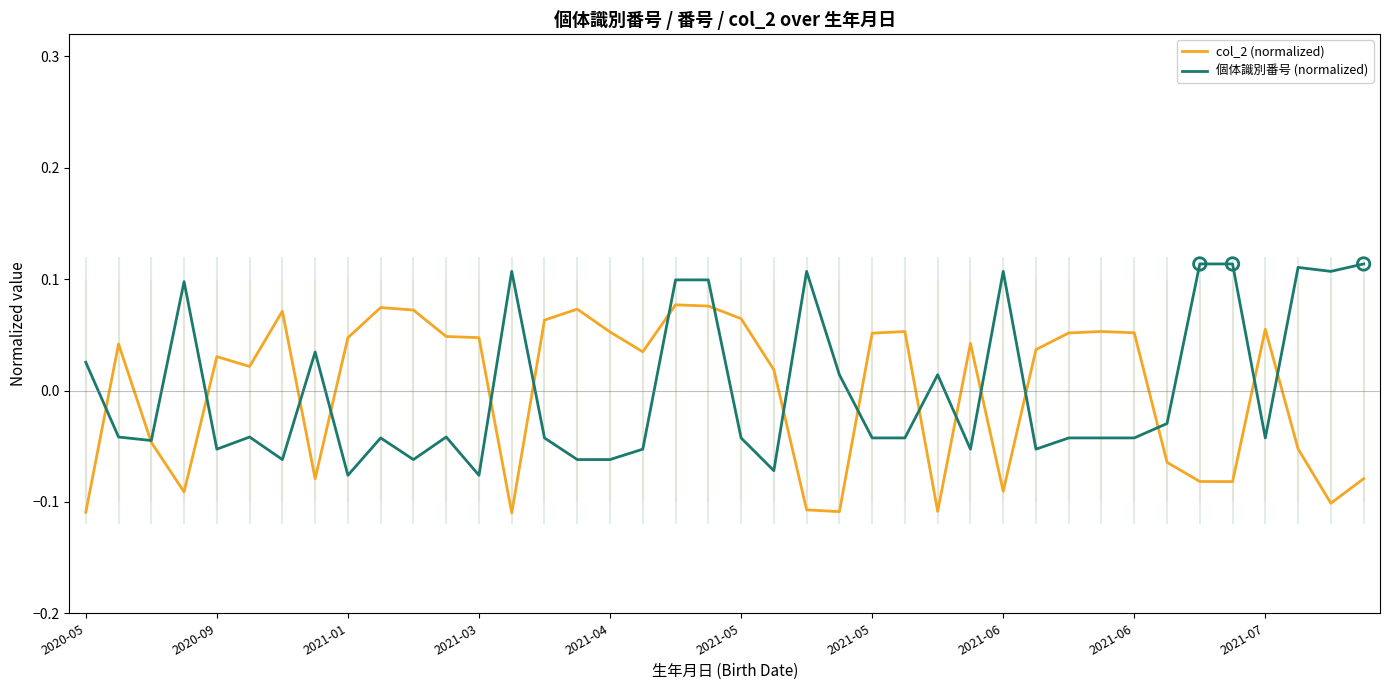

Which series reaches the minimum Y coordinate?

col_2 (normalized)